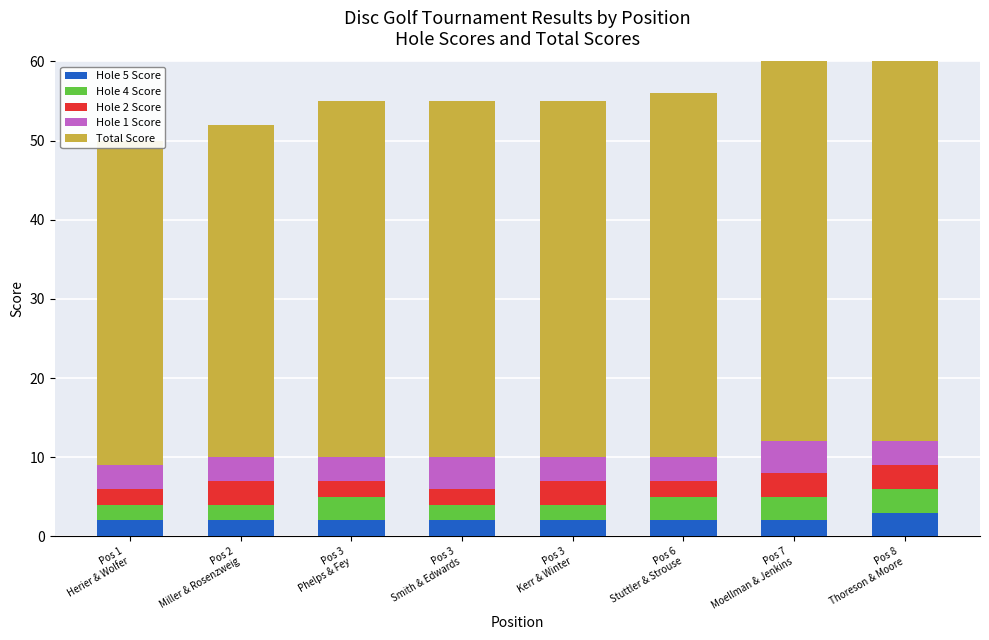

The value of Hole 2 Score at Pos 1
Herier & Wolfer is 2. True or false?

True